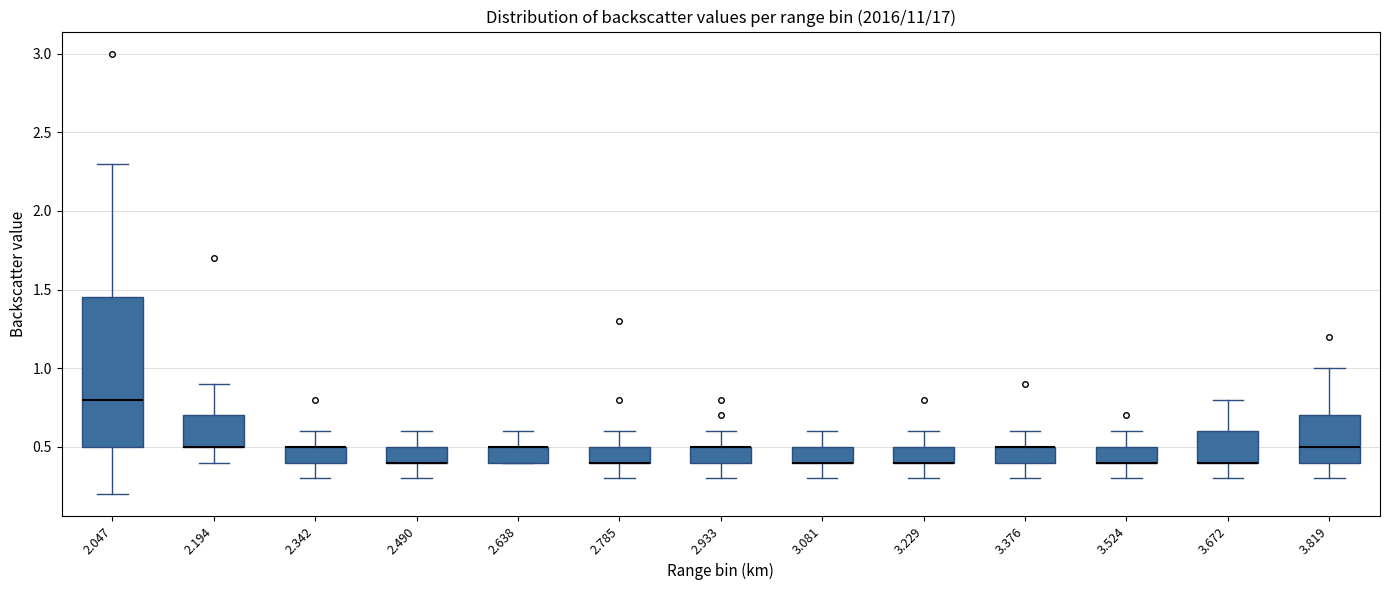

Where is the upper edge of the box at x = 3.081 on the y-axis? The values are not printed on the chart, so give them approximately, as read against the axis.

0.50